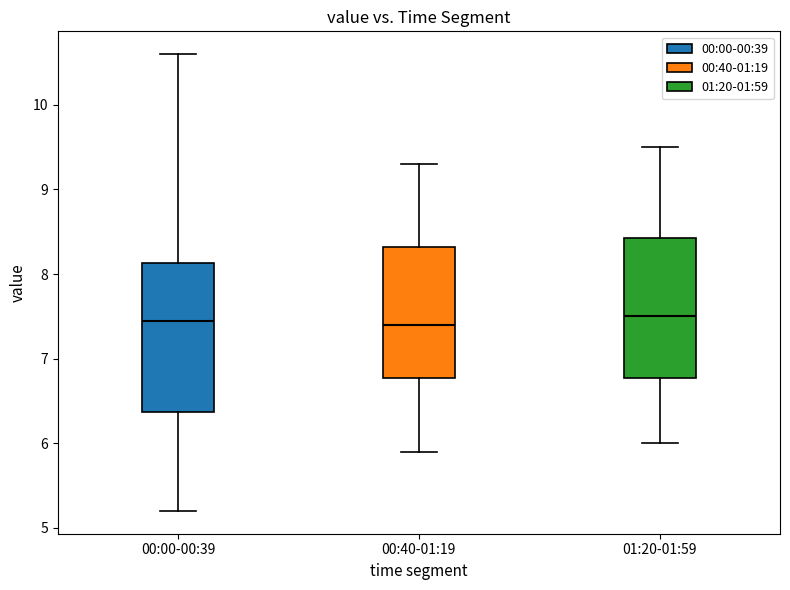

Reading left to right, transcribe this box plot: for each box, give where its median line is, the range the box spans, and where its two whiskers end, as read against the y-axis. The values are not printed on the chart, so give them approximately, as read against the axis.

00:00-00:39: median 7.5, box 6.4 to 8.1, whiskers 5.2 to 10.6
00:40-01:19: median 7.4, box 6.8 to 8.3, whiskers 5.9 to 9.3
01:20-01:59: median 7.5, box 6.8 to 8.4, whiskers 6.0 to 9.5